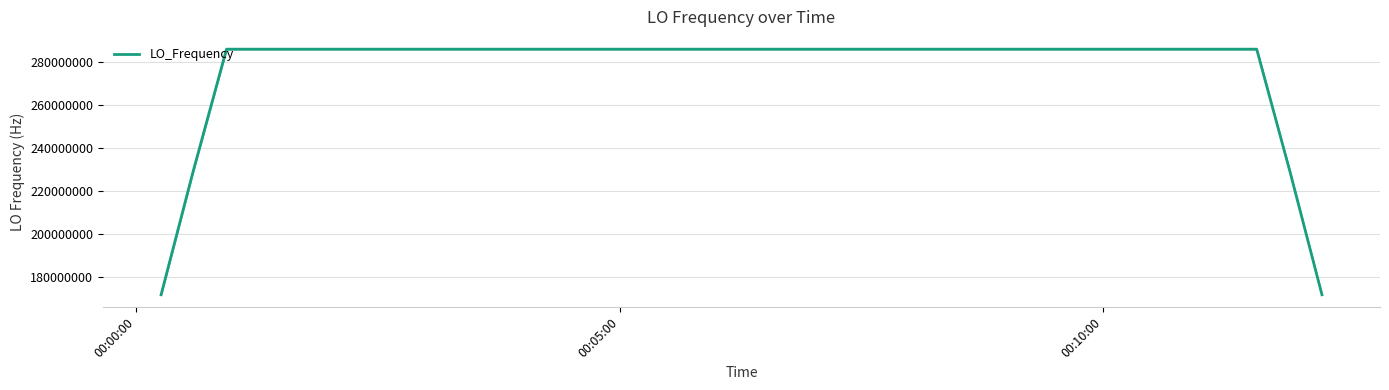

What is the difference between the maximum and minimum values?

114418807.1